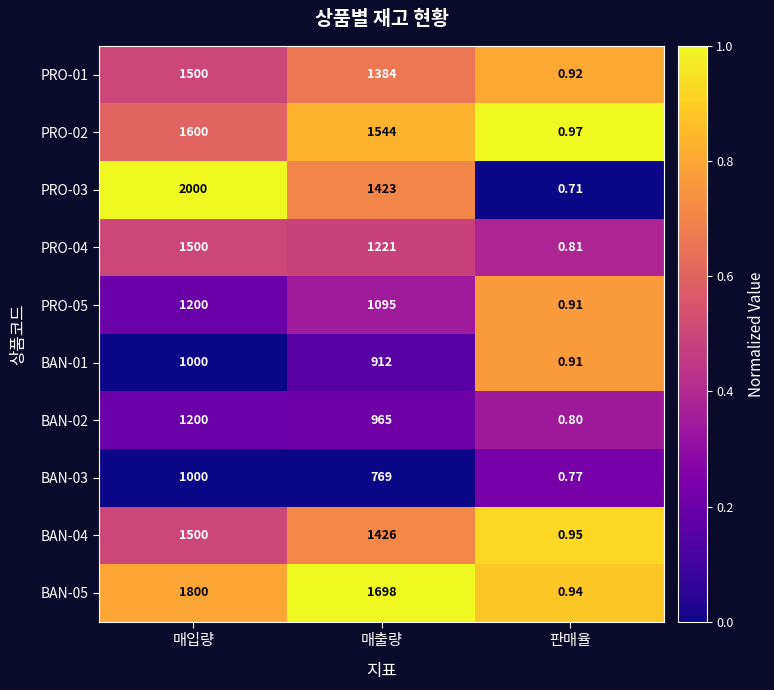

At which category is the sum across all series the highest?

매입량